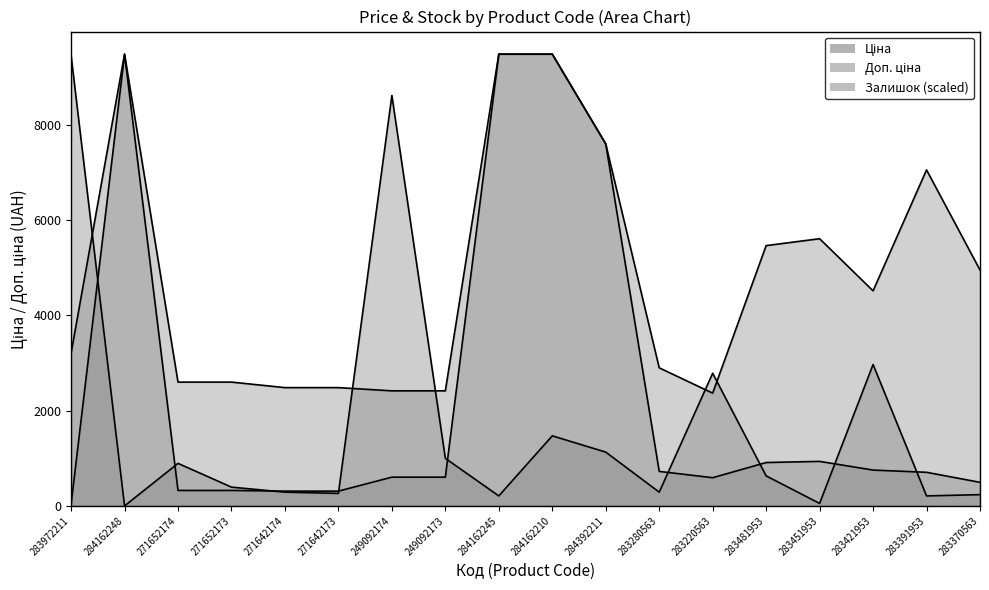

The Залишок series shows 9453.8 at 283972211. True or false?

True